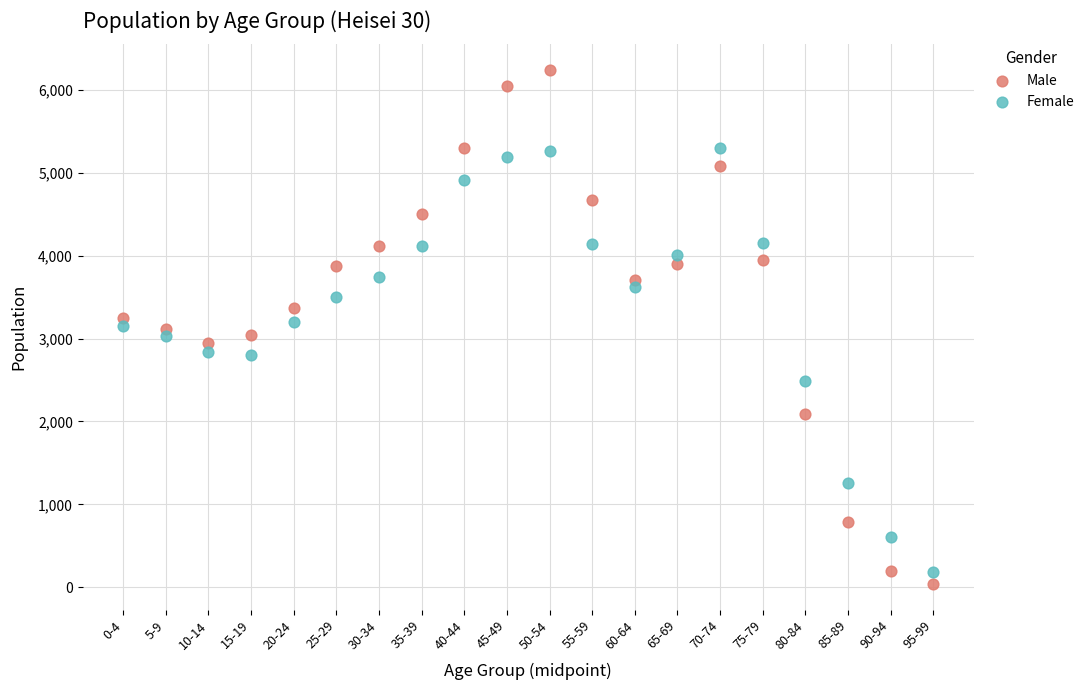

What are all the series names shown in the legend?

Male, Female